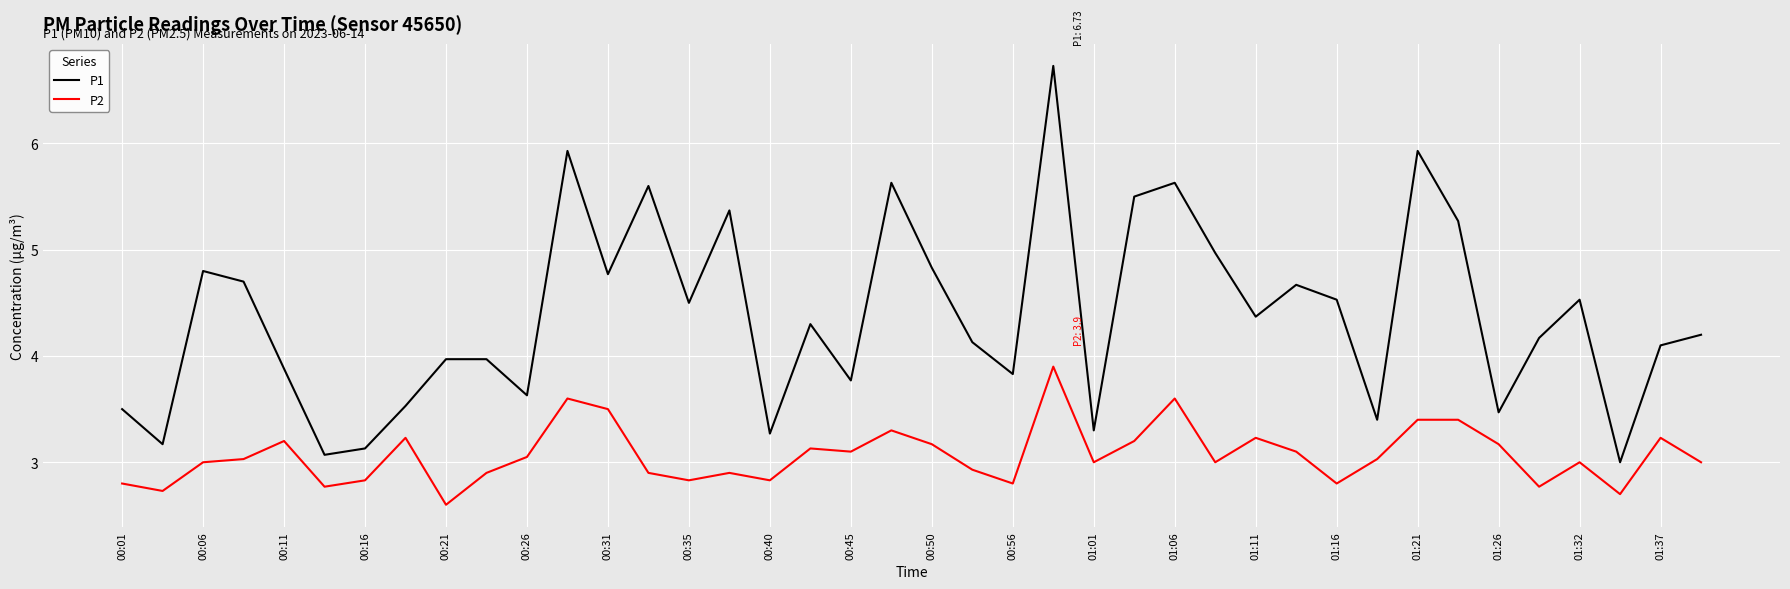

True or false: P2 has more than 2 points higher than both neighbors.

True